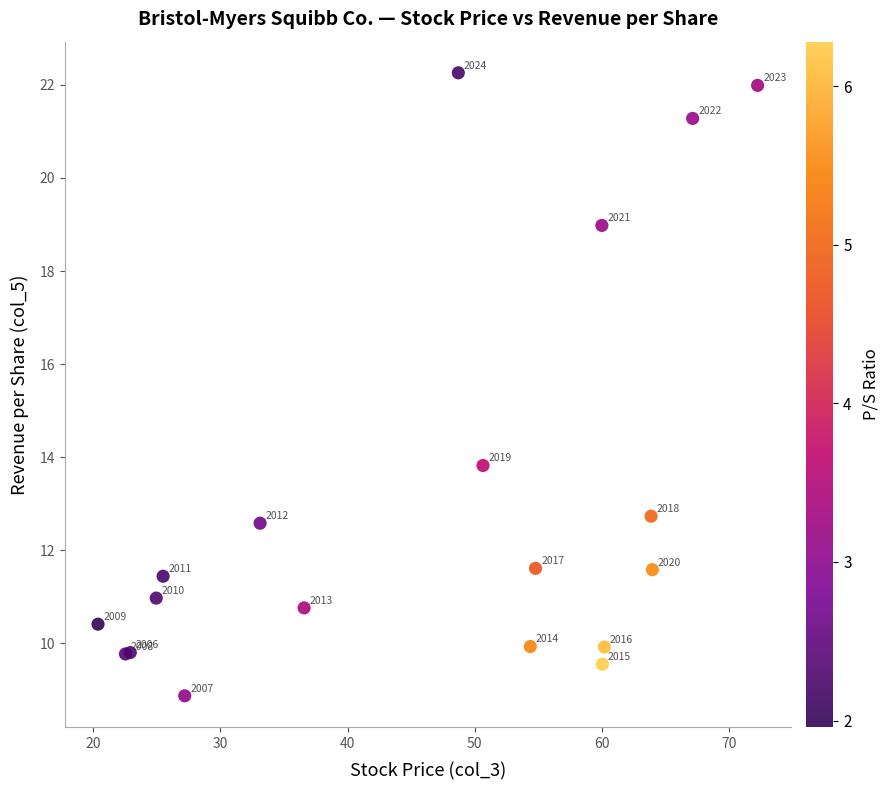

What Y value in the scatter plot is closest to 15?

13.8